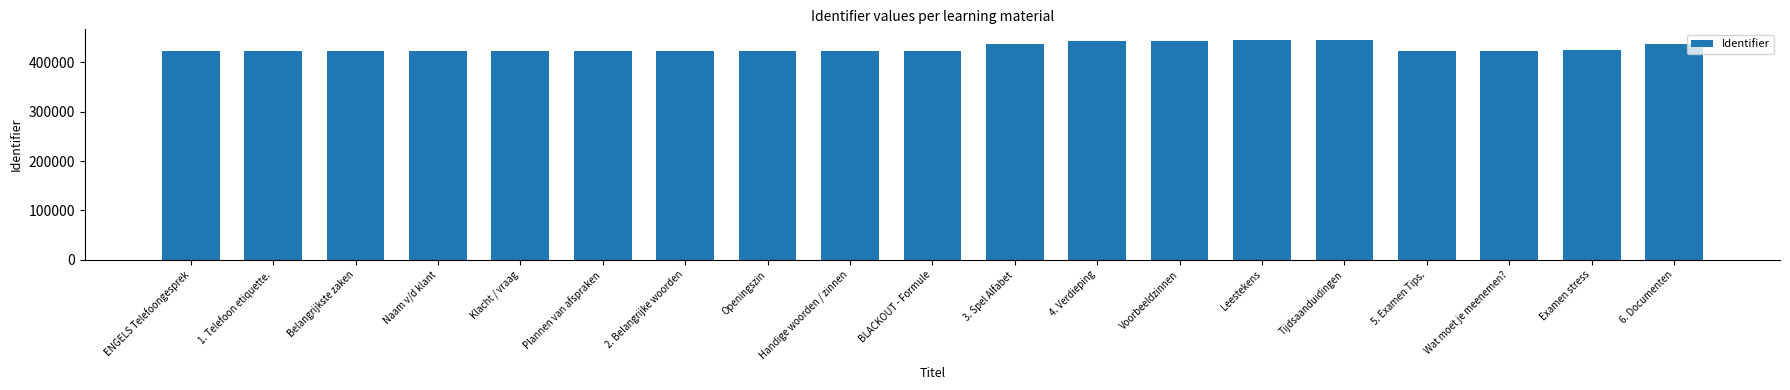

What is the smallest value displayed?

423722